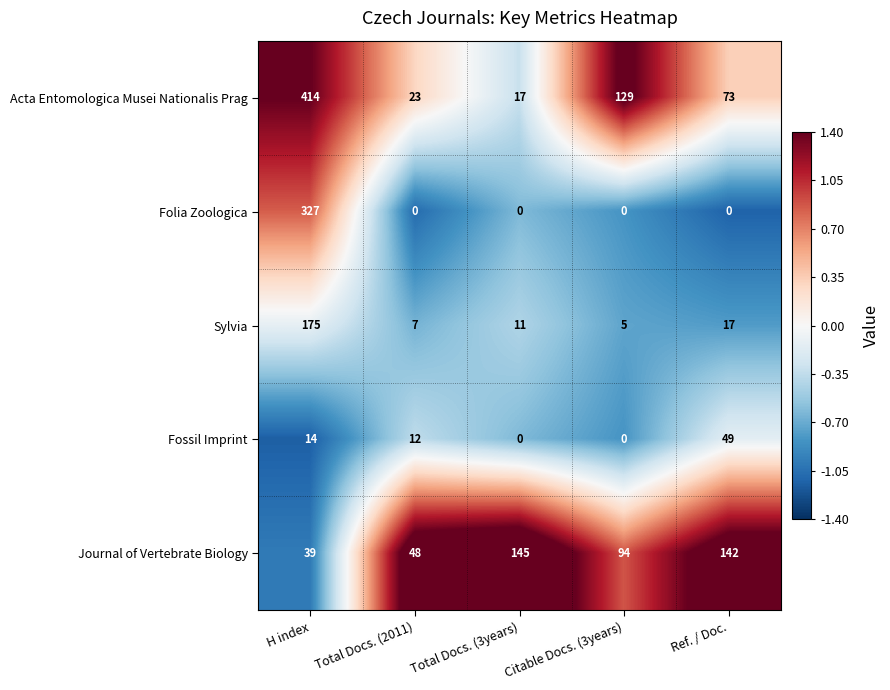

At which label does Sylvia first exceed 11?

H index